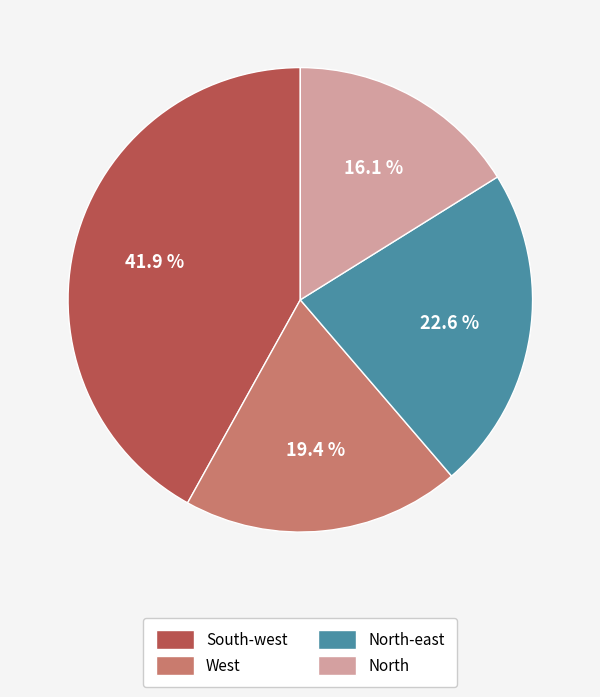

Which category has the smallest portion of the pie?

North